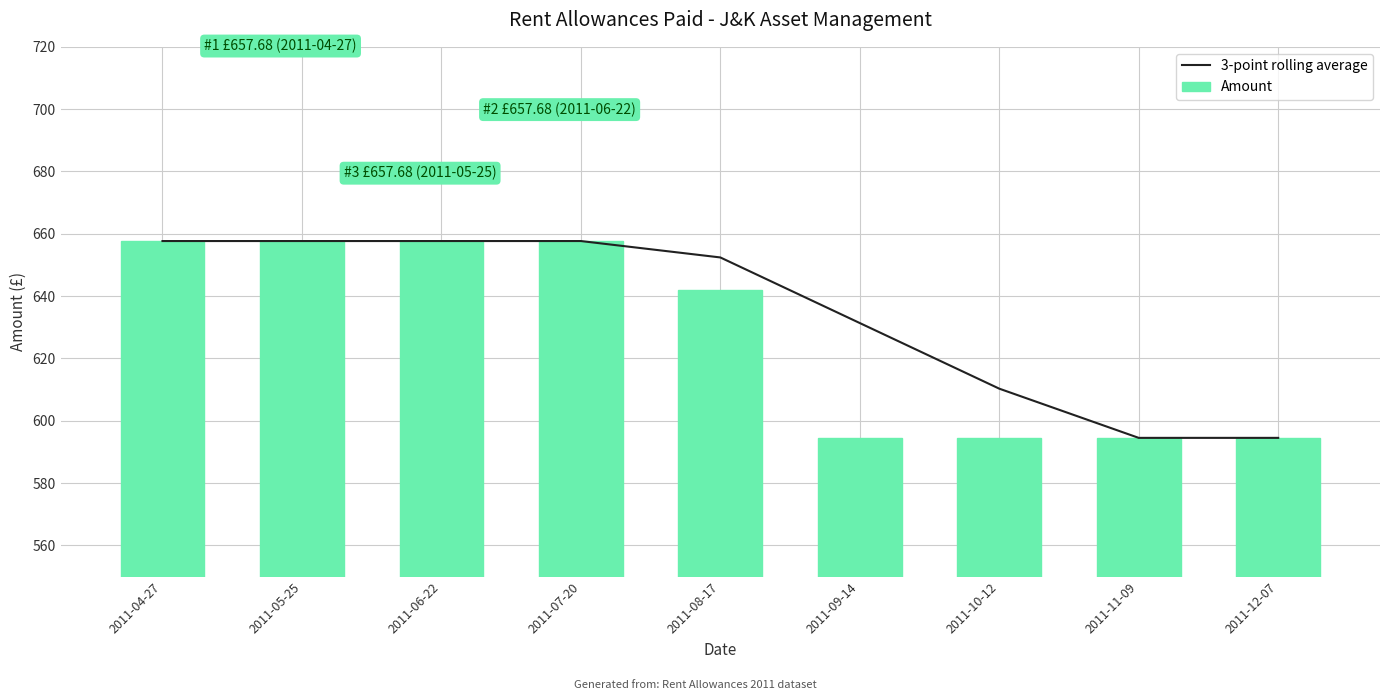

The Amount series shows 321.1 at 2011-04-27. True or false?

False